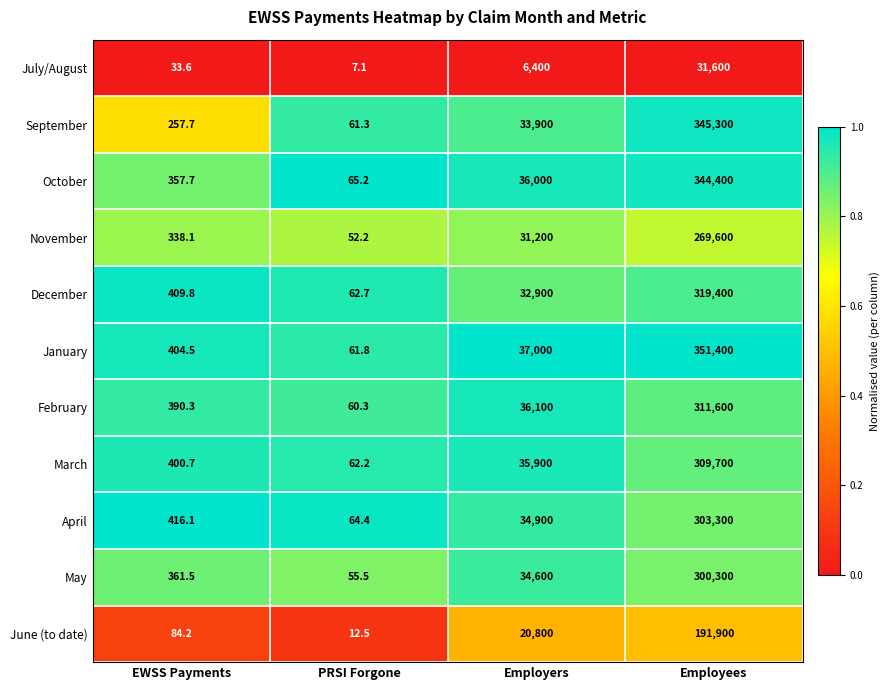

Which category has the lowest value across all series?

PRSI Forgone